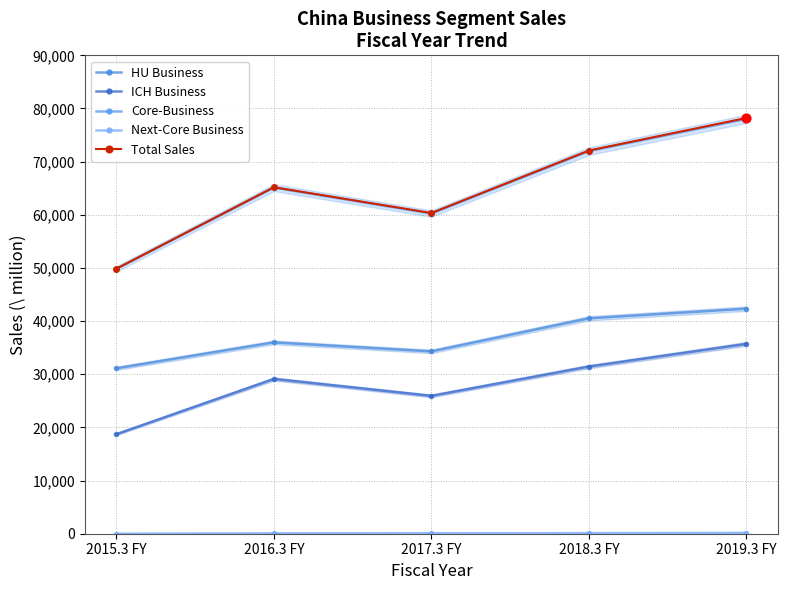

At how many categories does at least one series exceed 4030?

5